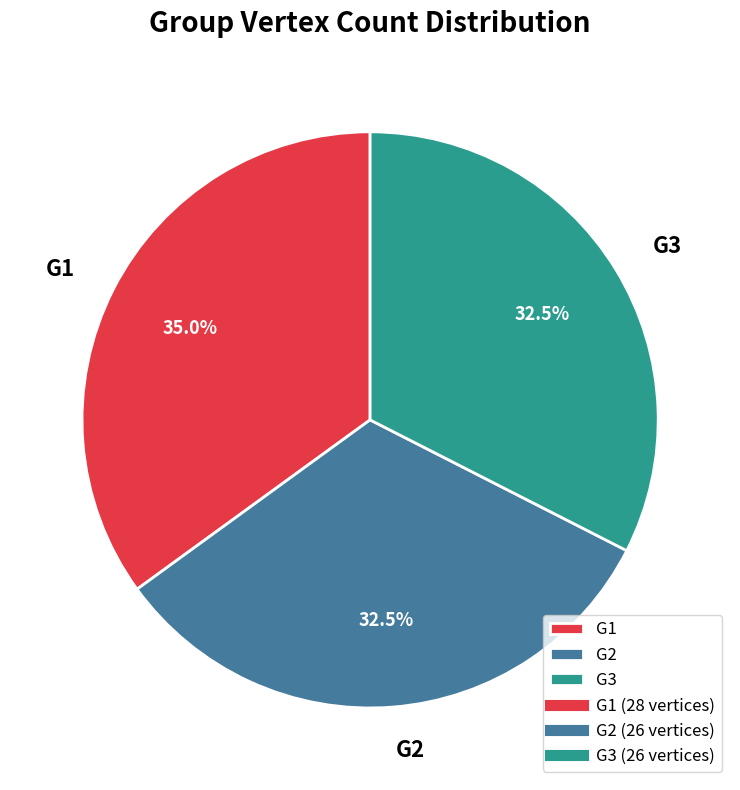

Which category has the biggest portion of the pie?

G1